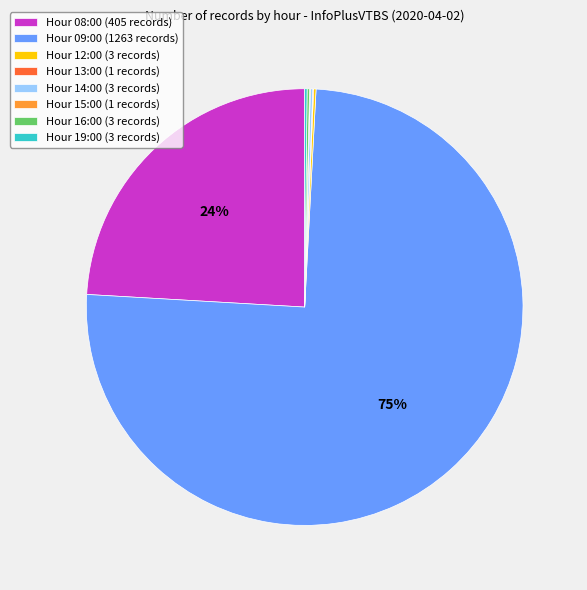

Which category has the biggest portion of the pie?

Hour 09:00 (1263 records)